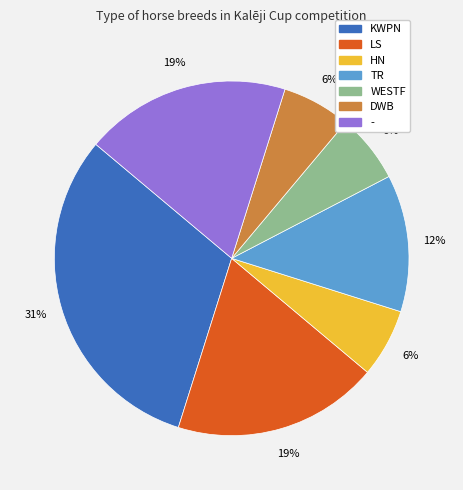

Is the sum of DWB and HN greater than half?

No